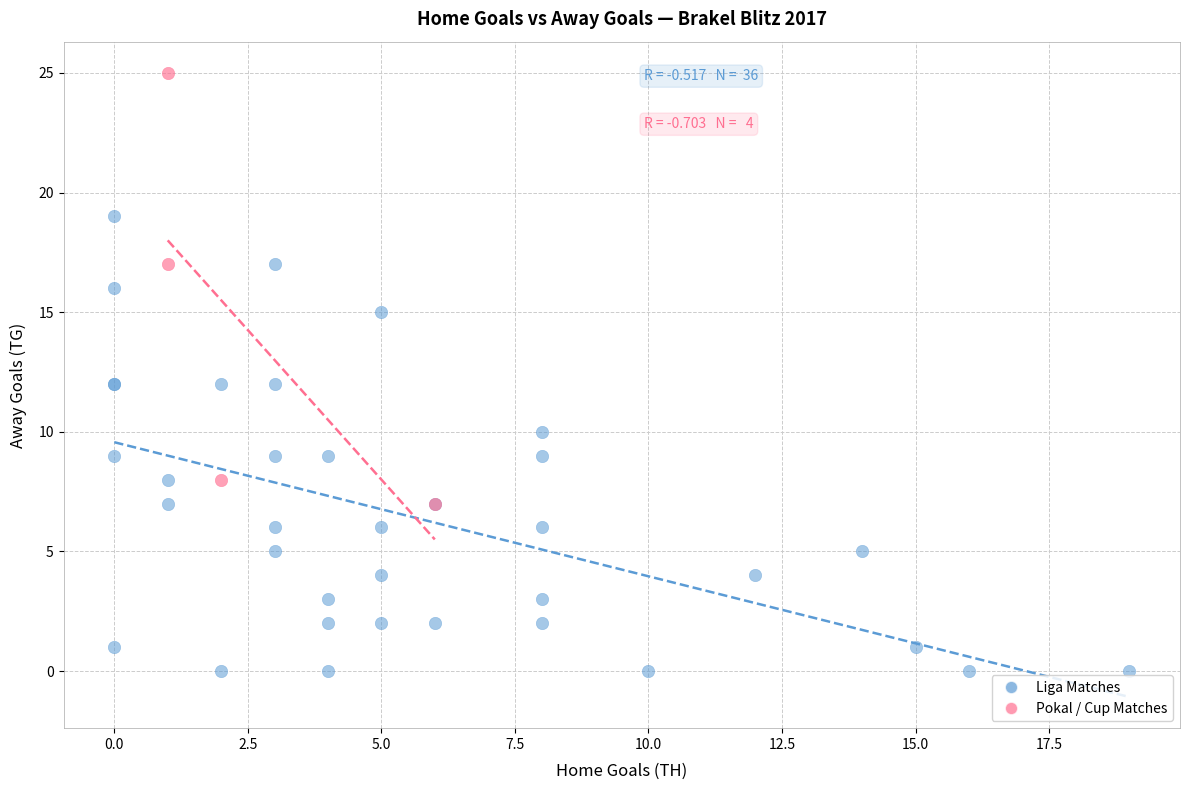

Which series reaches the minimum Y coordinate?

Liga Matches